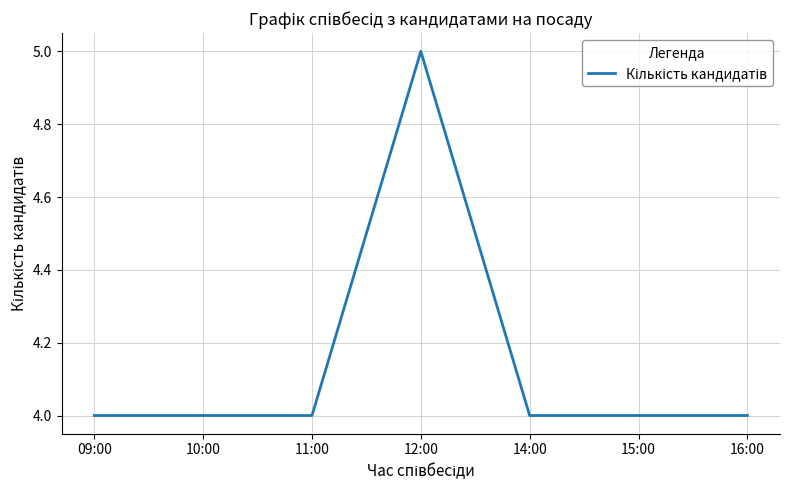

True or false: the data shows 4 at 16:00.

True